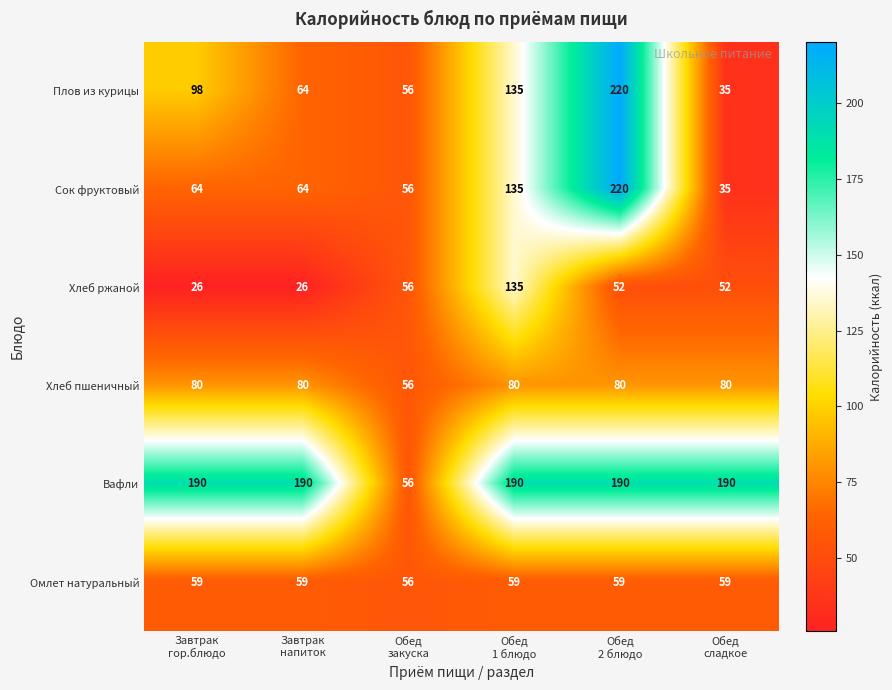

How many categories are shown in the chart?

6